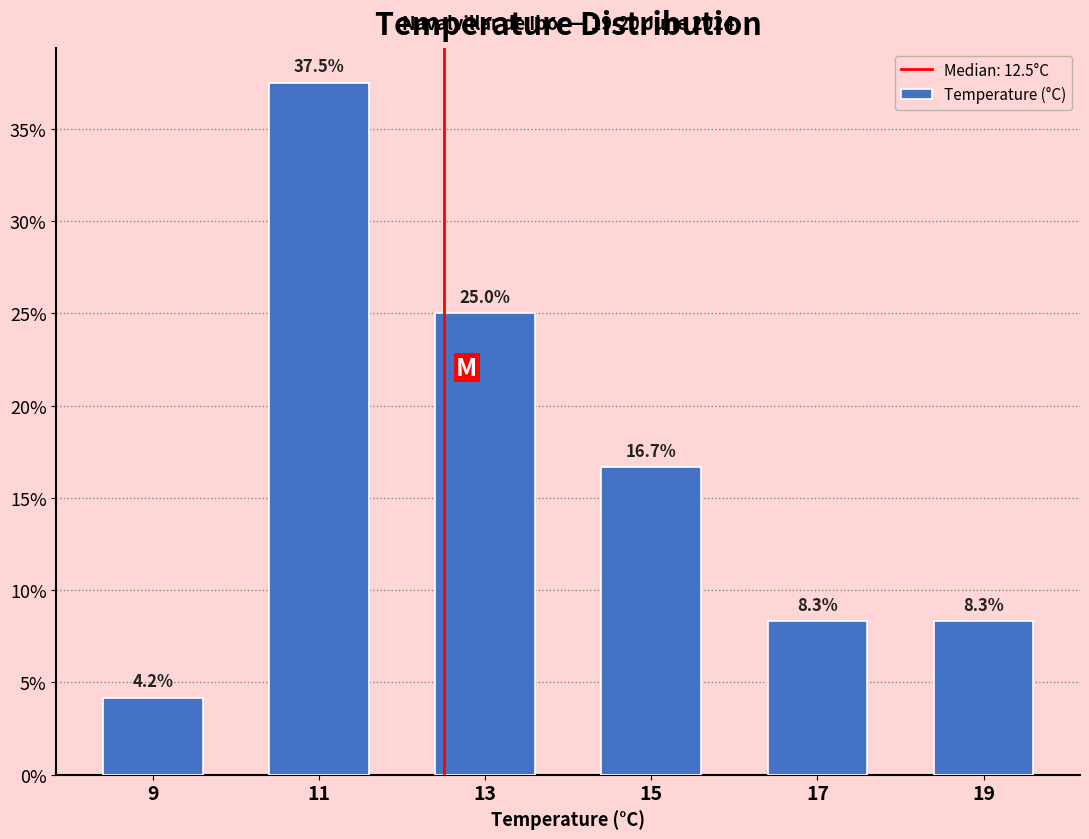

Which range on the x-axis has the tallest bar?

10 to 12